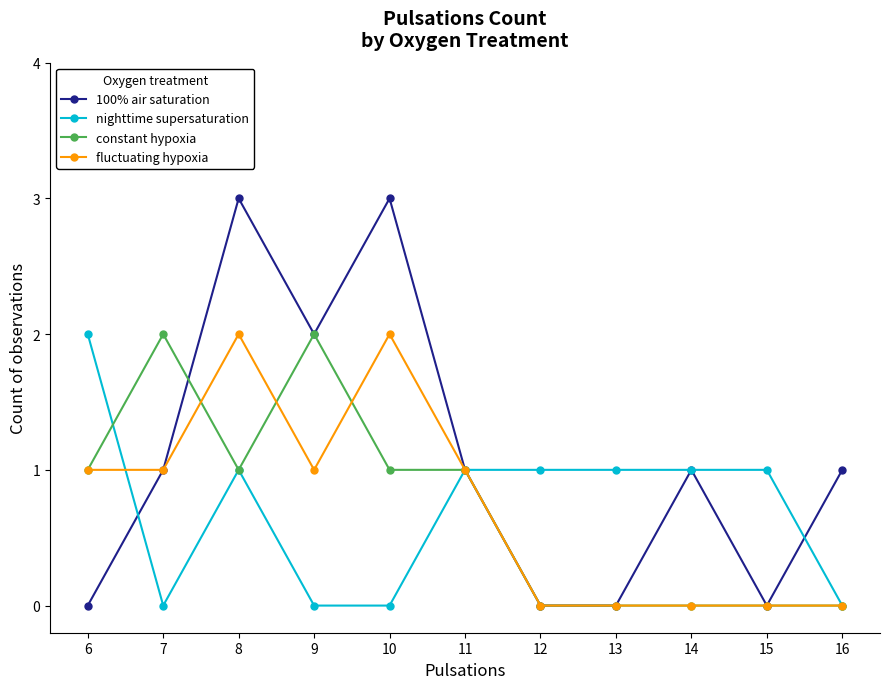

Which series has the largest total across all categories?

100% air saturation